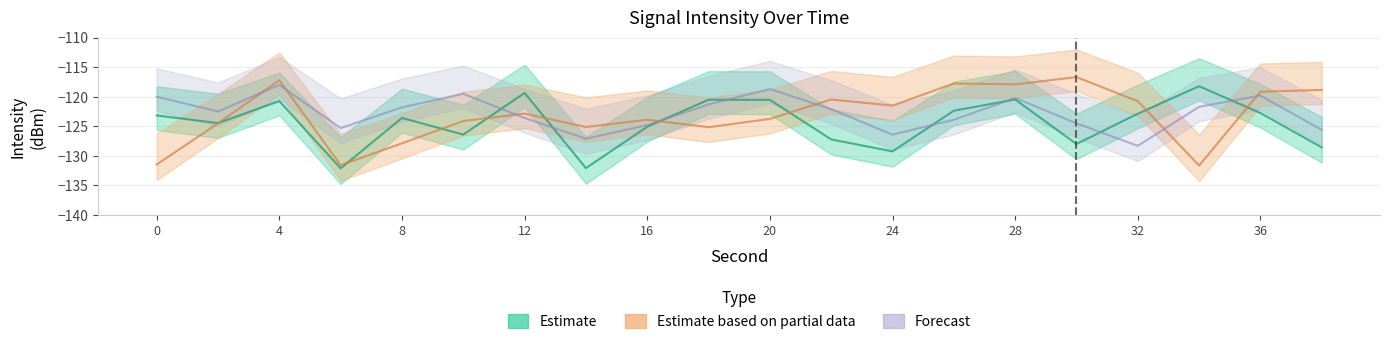

What is the minimum value for Estimate?

-132.1